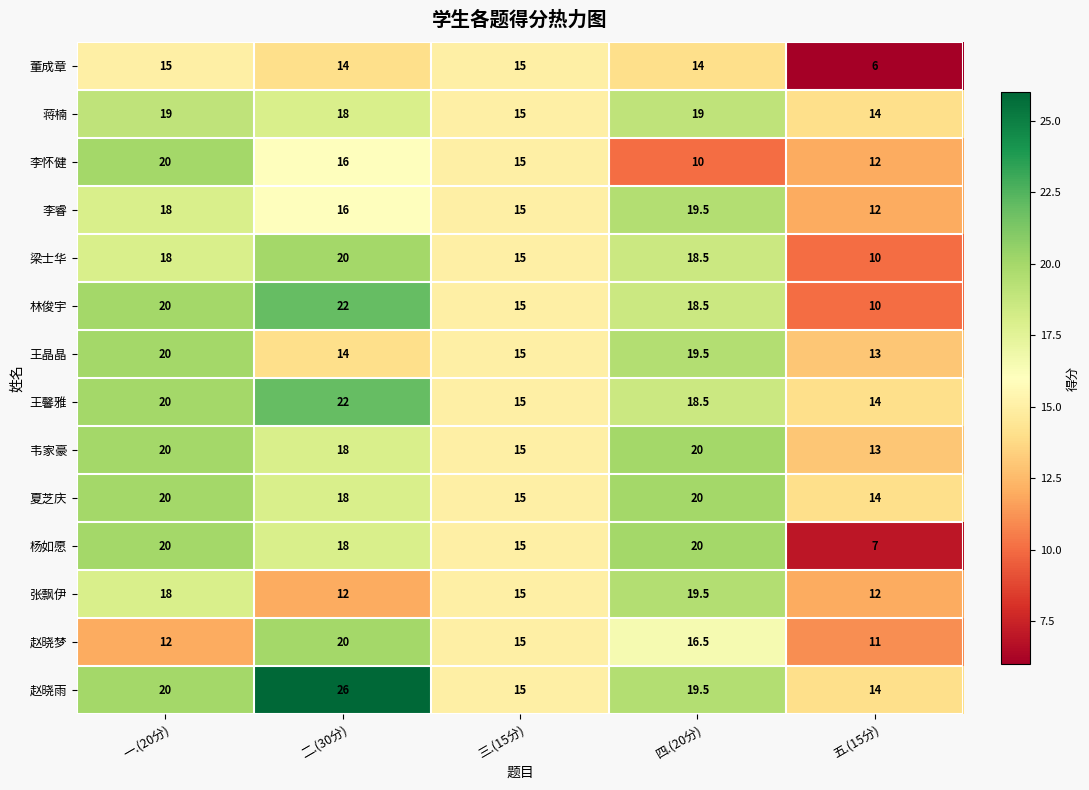

Between 一.(20分) and 四.(20分), which series saw the biggest shift?

李怀健